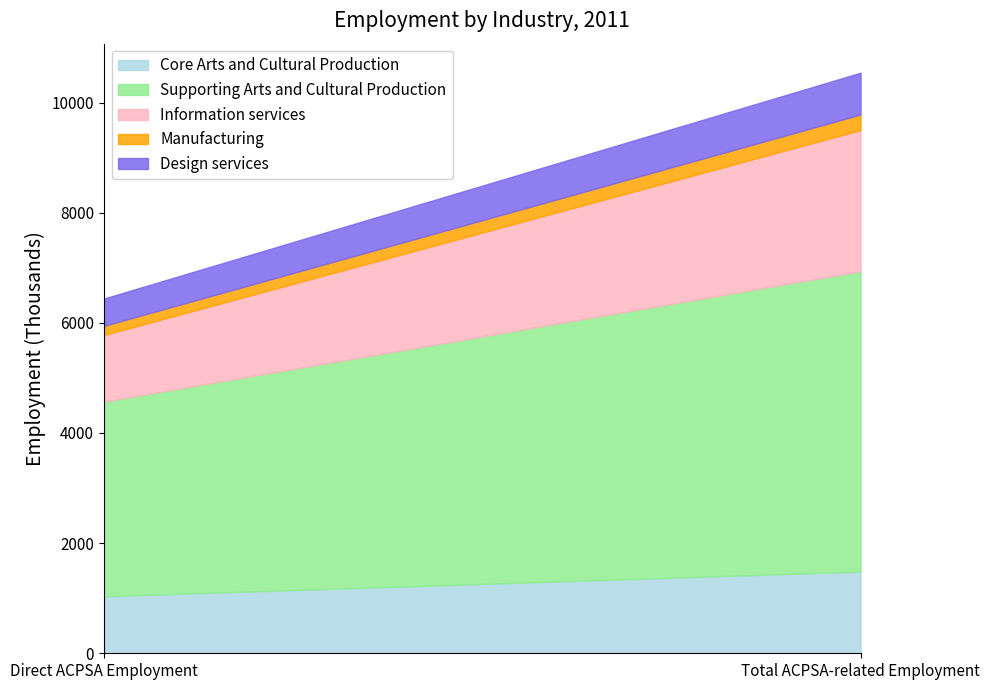

What is the value of the Supporting Arts and Cultural Production point at the 2nd from the left?

5452